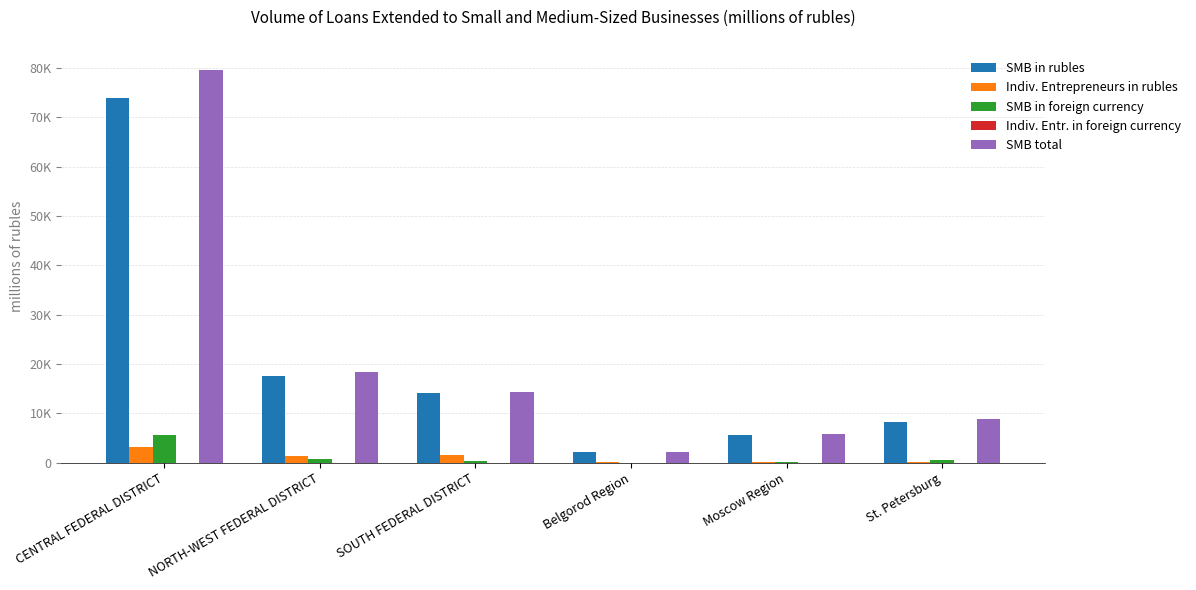

Does the chart contain stacked bars?

No